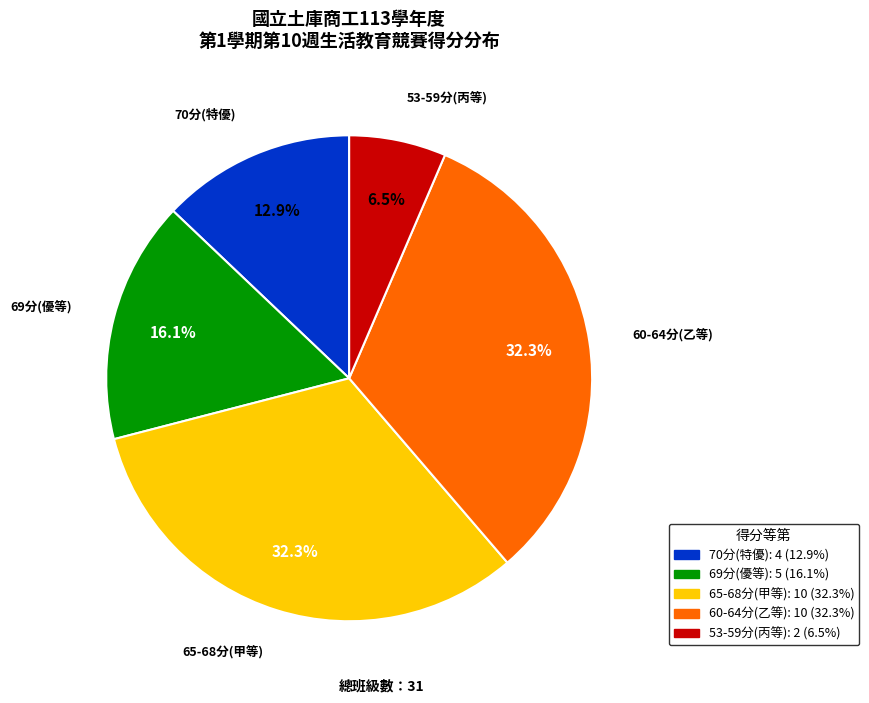

Is there a majority slice in this chart?

No